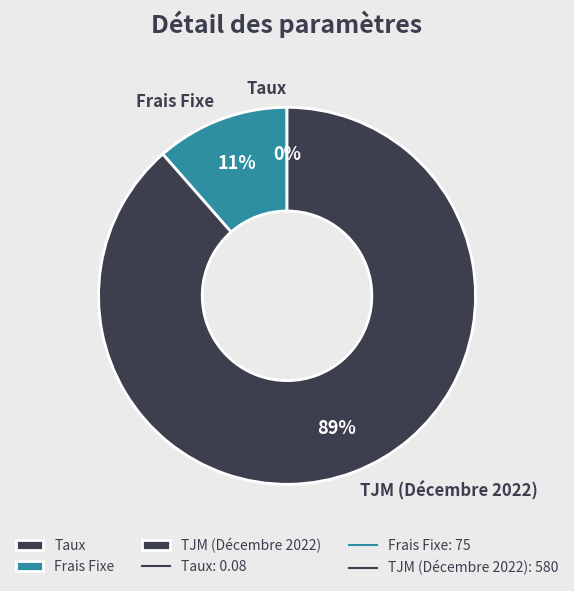

Which has a higher value, Frais Fixe or TJM (Décembre 2022)?

TJM (Décembre 2022)